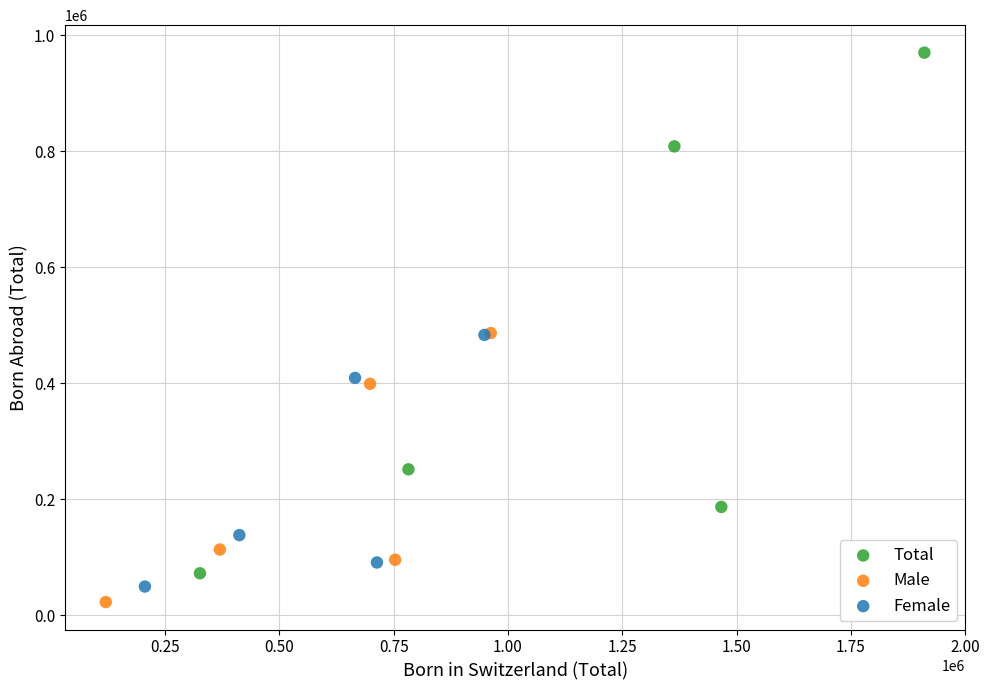

Which series has the largest Y range (max minus min)?

Total